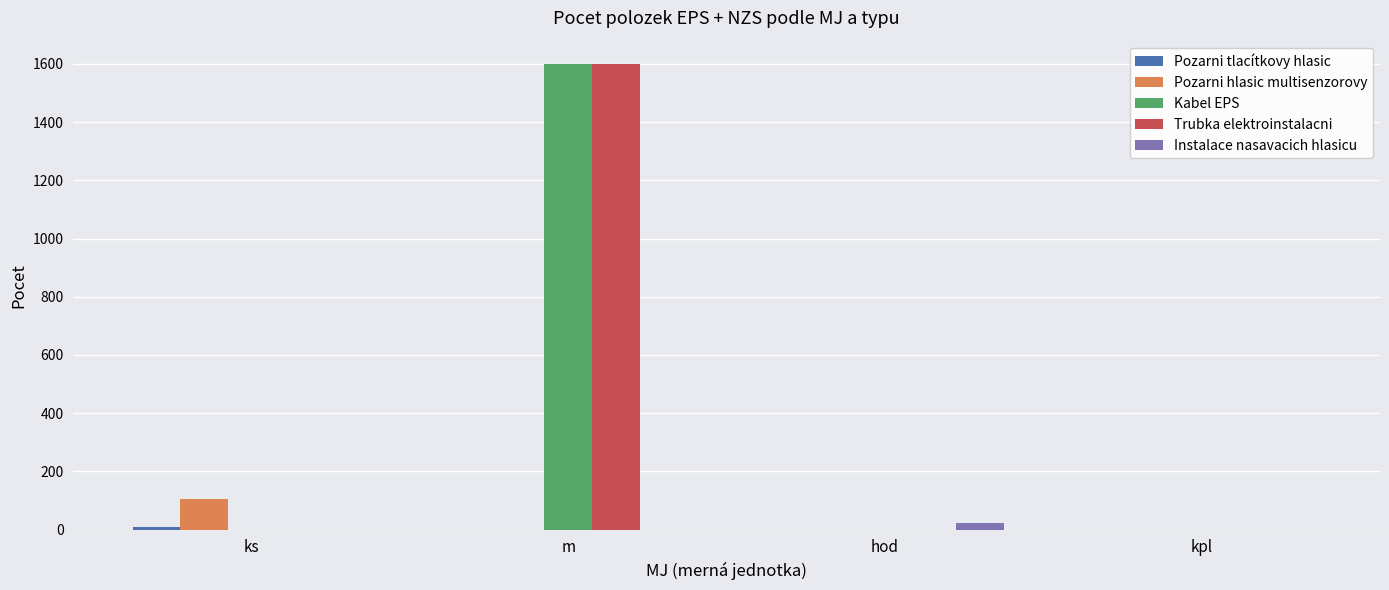

The value of Pozarni hlasic multisenzorovy at m is 0. True or false?

True